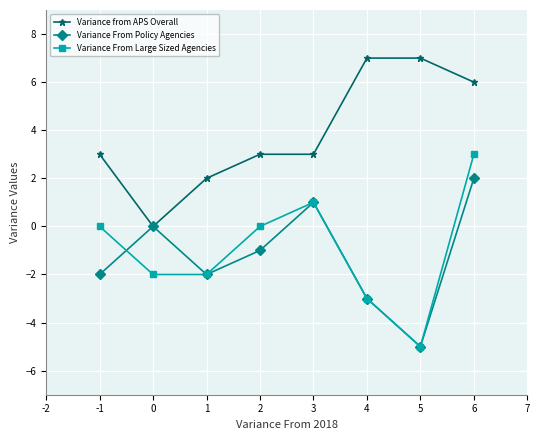

What is the value of the Variance From Policy Agencies point at the 7th from the left?

-5